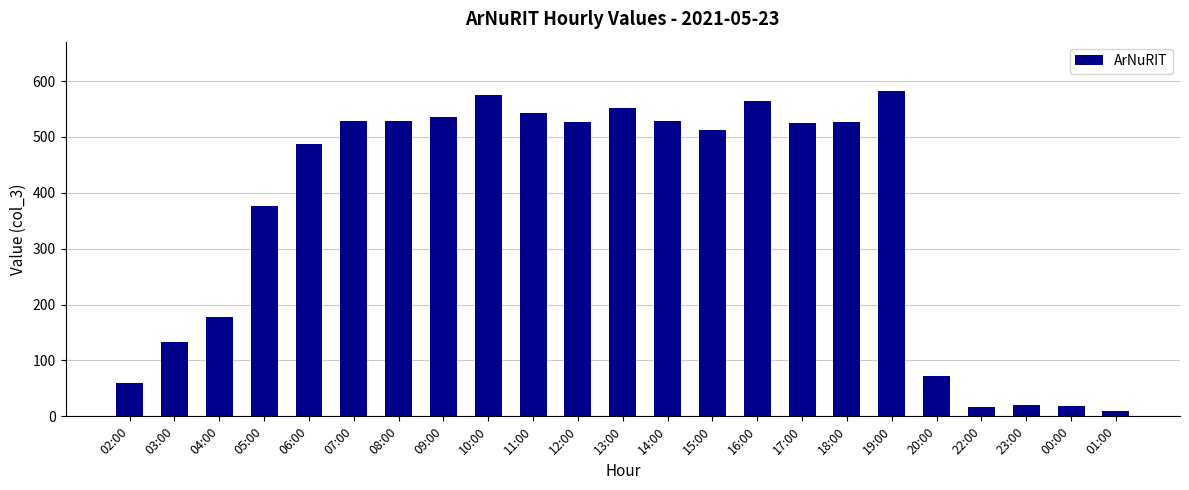

Between 14:00 and 16:00, which is larger?

16:00